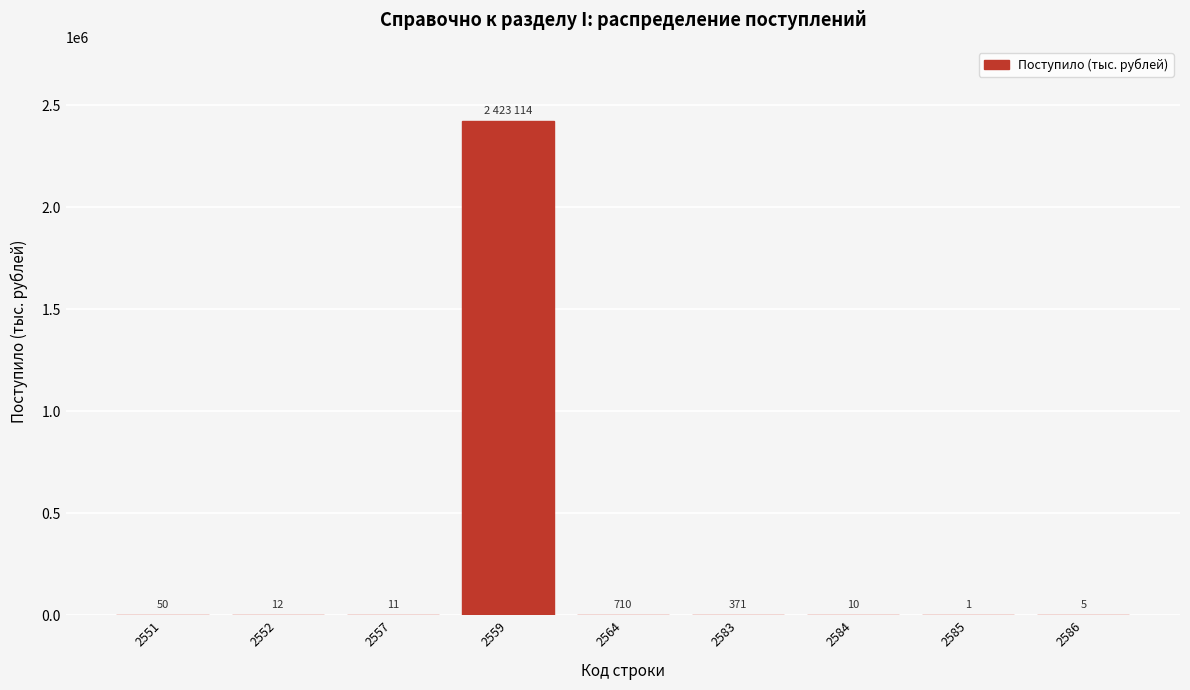

Reading left to right, extract all data points from this chart.

2551=50	2552=12	2557=11	2559=2423114	2564=710	2583=371	2584=10	2585=1	2586=5